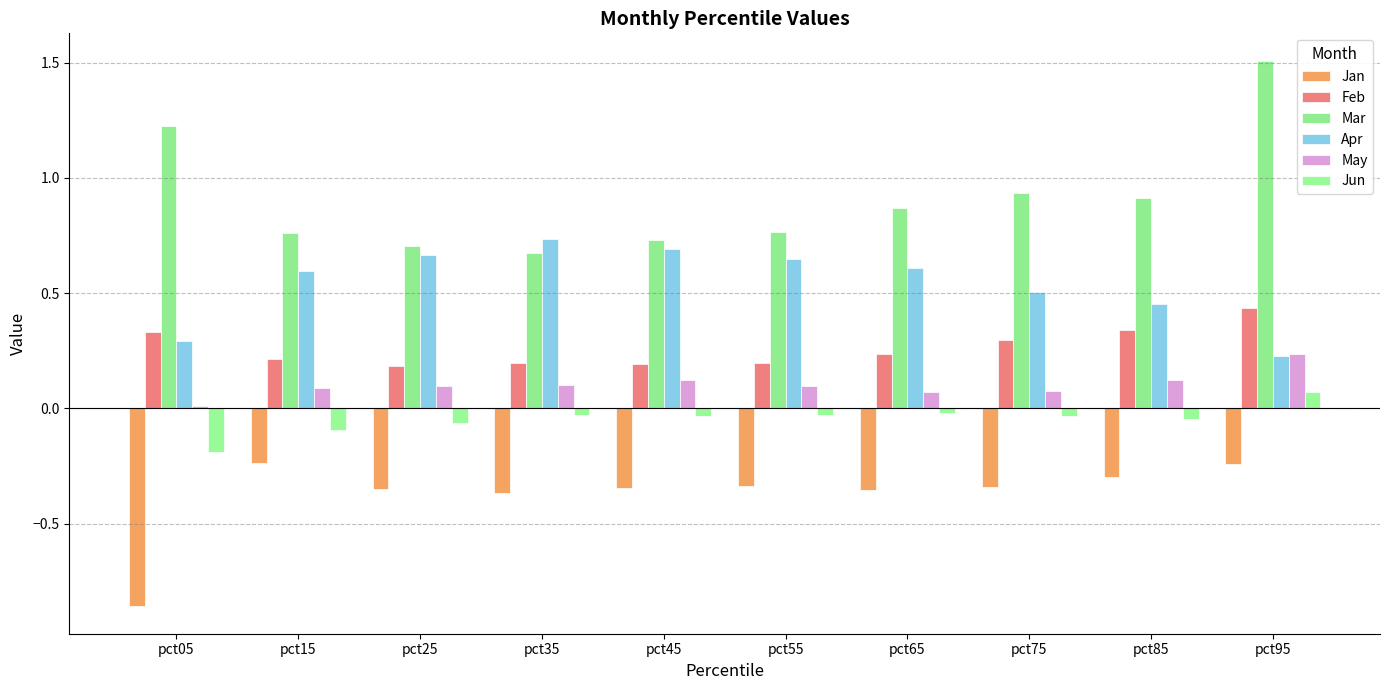

Between pct35 and pct05, which is larger?

pct35